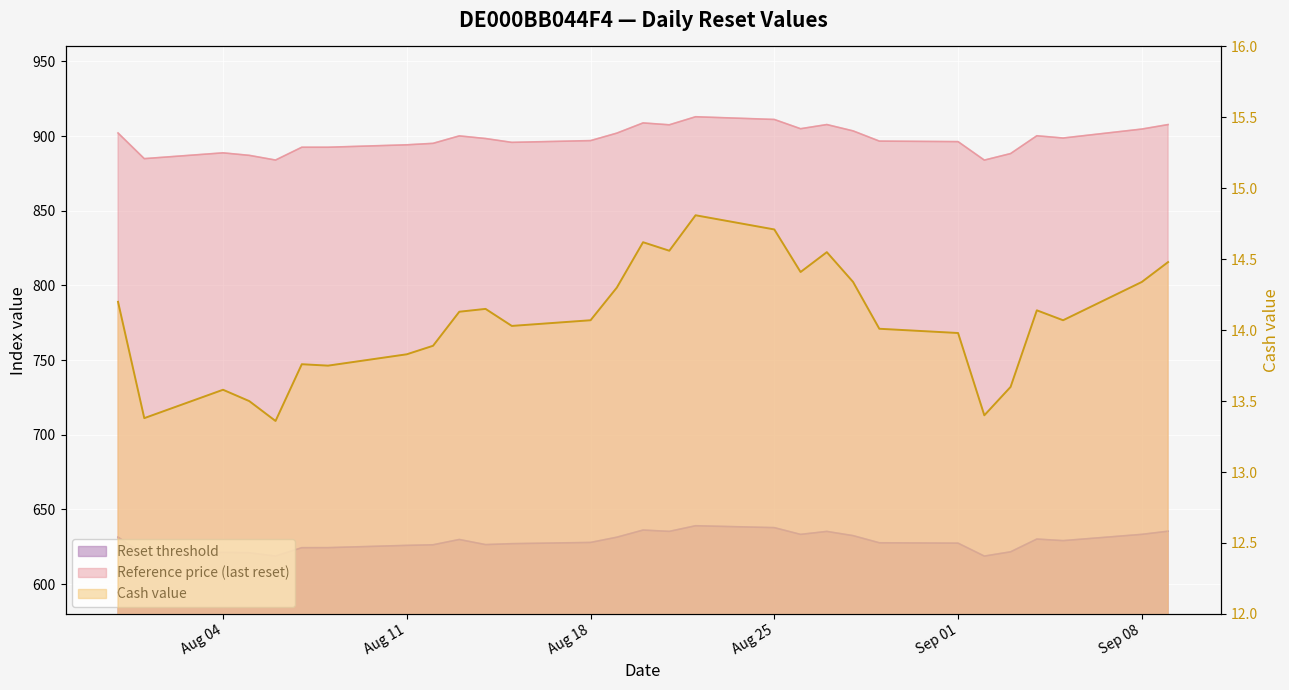

How many data points in Reference price are less than 898?

14